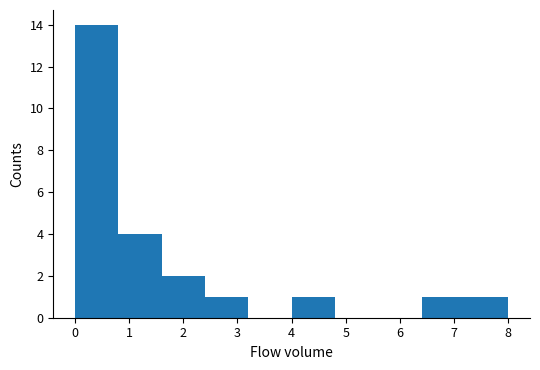

Reading left to right, transcribe this chart: for each bar, give the range it covers on the x-axis and its height. The values are not printed on the chart, so give them approximately, as read against the axis.

0.0 to 0.8: 14
0.8 to 1.6: 4
1.6 to 2.4: 2
2.4 to 3.2: 1
3.2 to 4.0: 0
4.0 to 4.8: 1
4.8 to 5.6: 0
5.6 to 6.4: 0
6.4 to 7.2: 1
7.2 to 8.0: 1